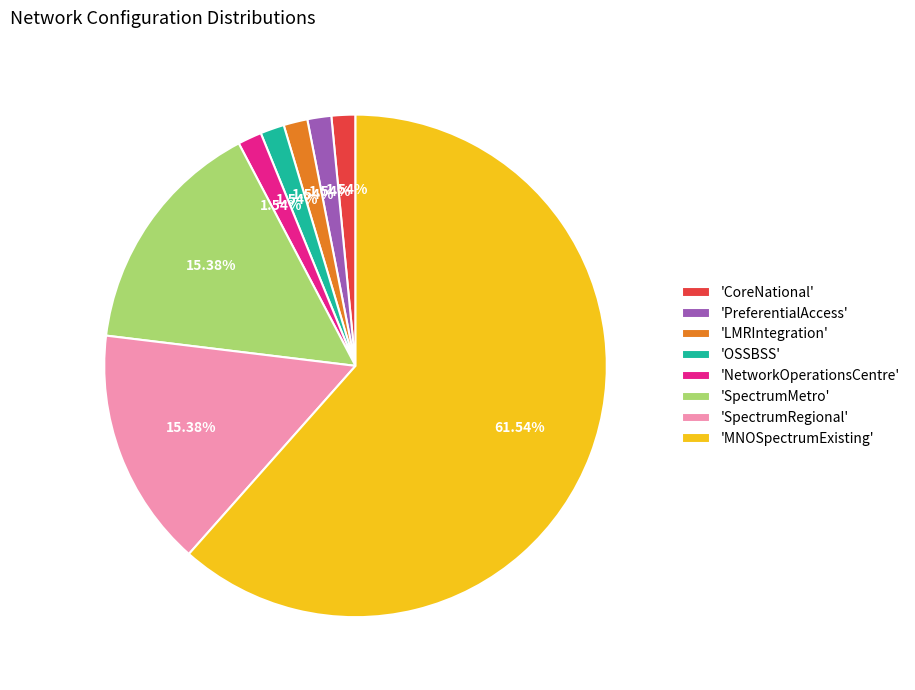

Is the sum of 'SpectrumMetro' and 'NetworkOperationsCentre' greater than half?

No